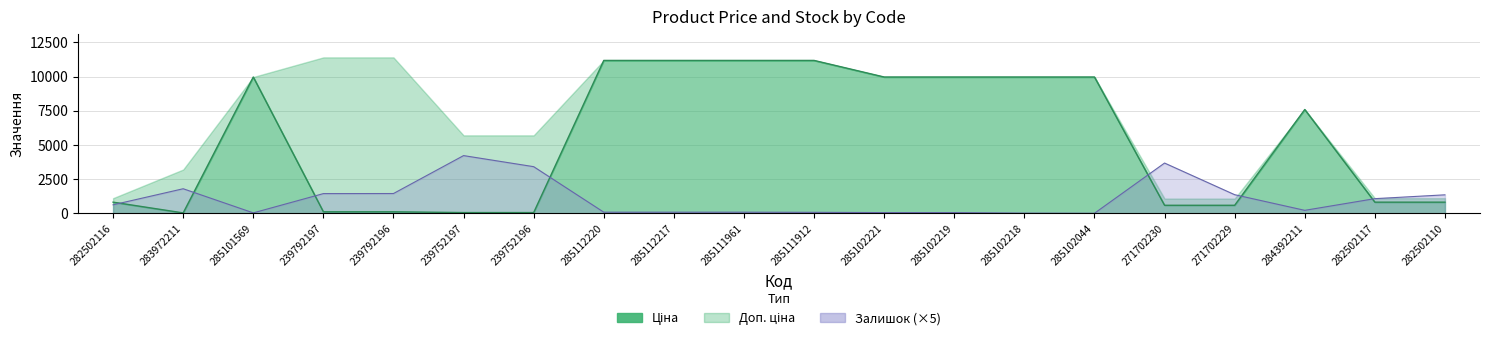

What value does the Залишок series have at 239752196?

3415.0